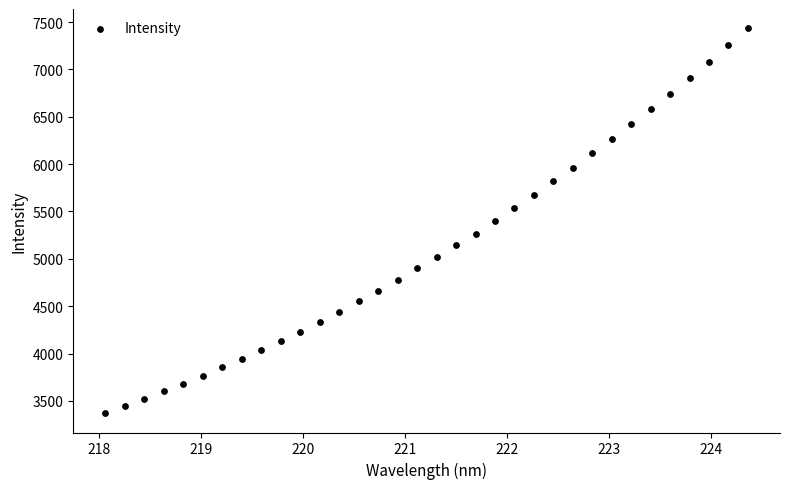

What is the range of Y values (max minus min)?

4065.5